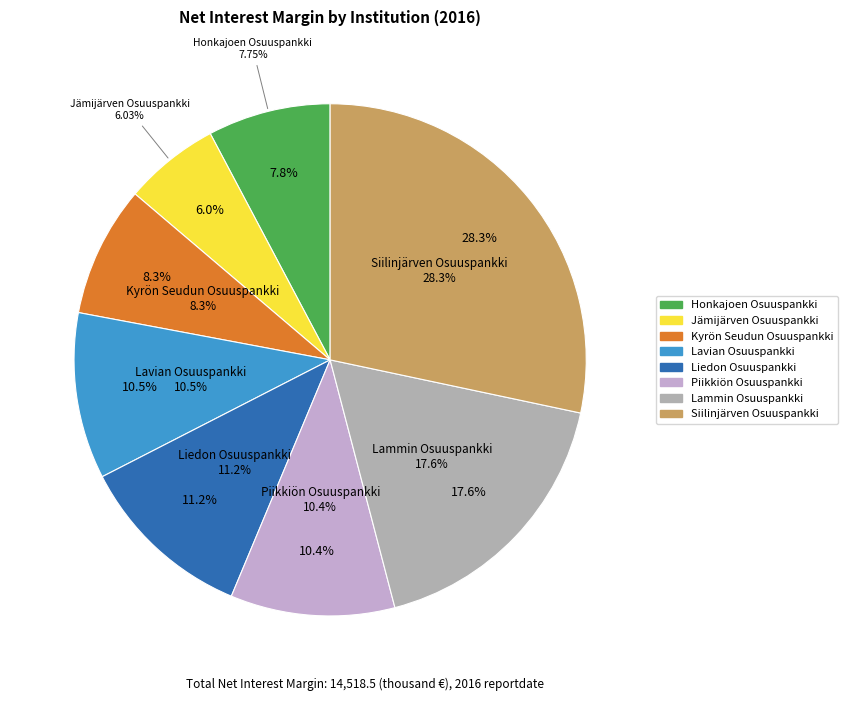

The Siilinjärven Osuuspankki slice represents 20% of the pie. True or false?

False